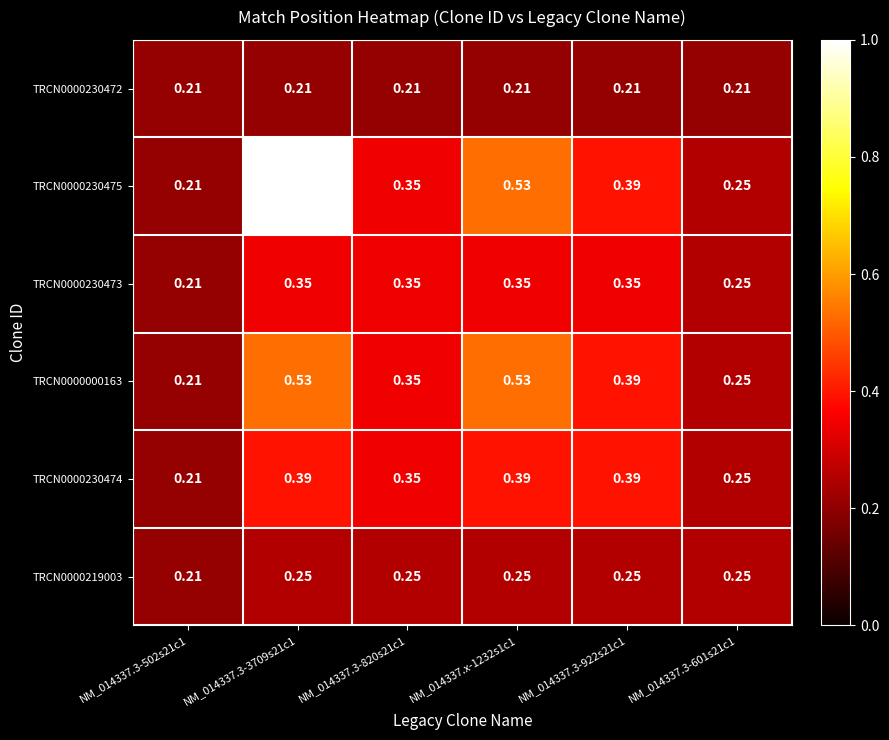

Is the value of TRCN0000230475 at NM_014337.3-601s21c1 greater than the value of TRCN0000219003 at NM_014337.3-502s21c1?

Yes